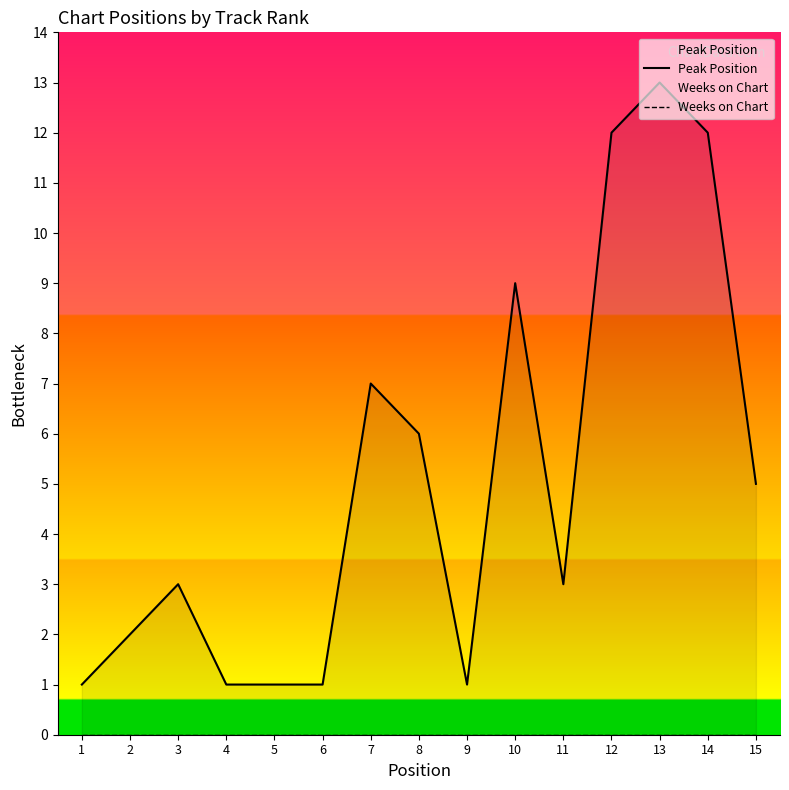

List the series in order of their peak value, lowest first.

Weeks on Chart, Peak Position